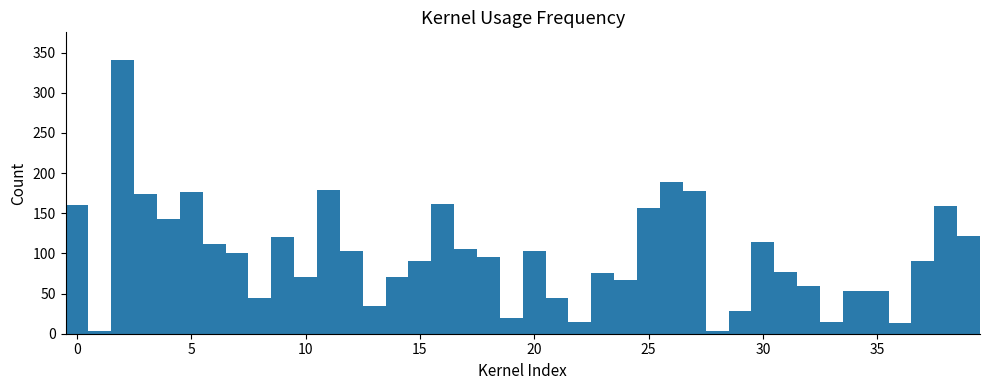

Around what value on the x-axis is the tallest bar? Give the approximate position of its centre, as read against the axis.

2.0